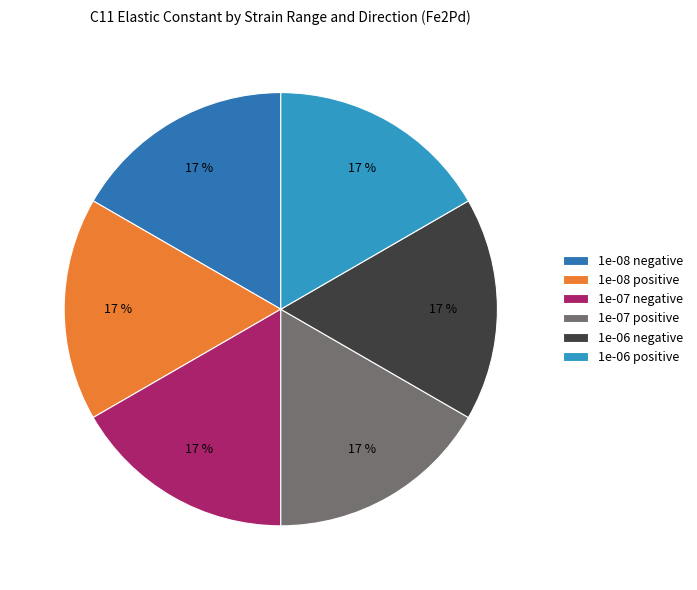

True or false: 1e-07 positive accounts for 11% of the total.

False